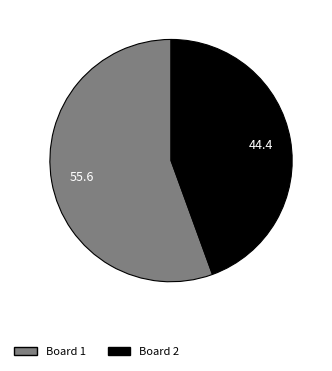

Does any single category account for the majority?

Yes